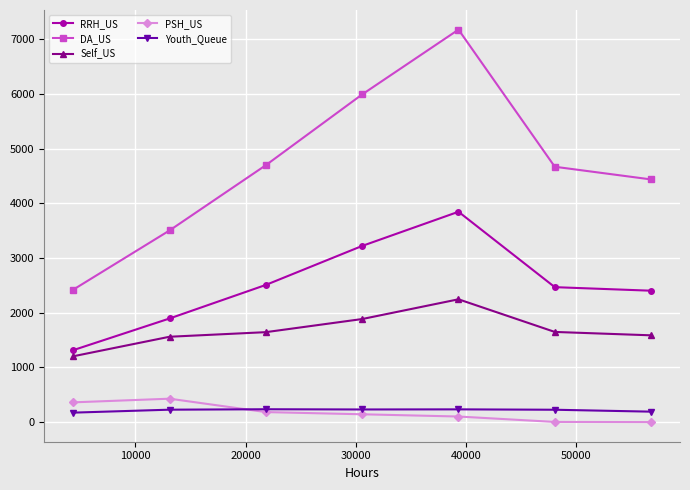

How many data points in DA_US are less than 4670?

3